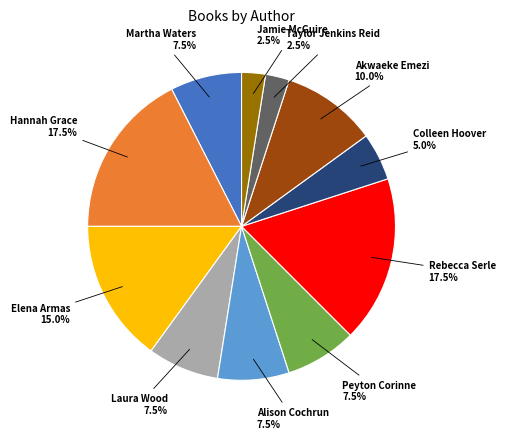

What percentage is NOT represented by Martha Waters?

92.5%